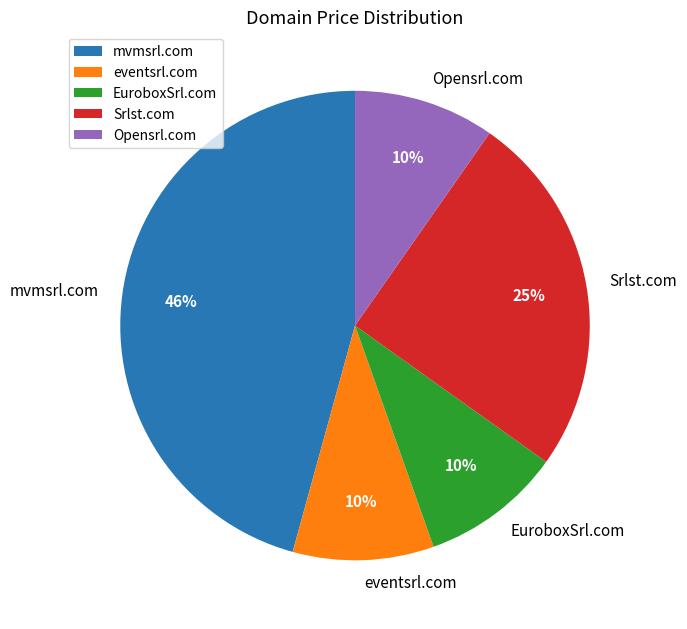

Which has a higher value, Opensrl.com or mvmsrl.com?

mvmsrl.com